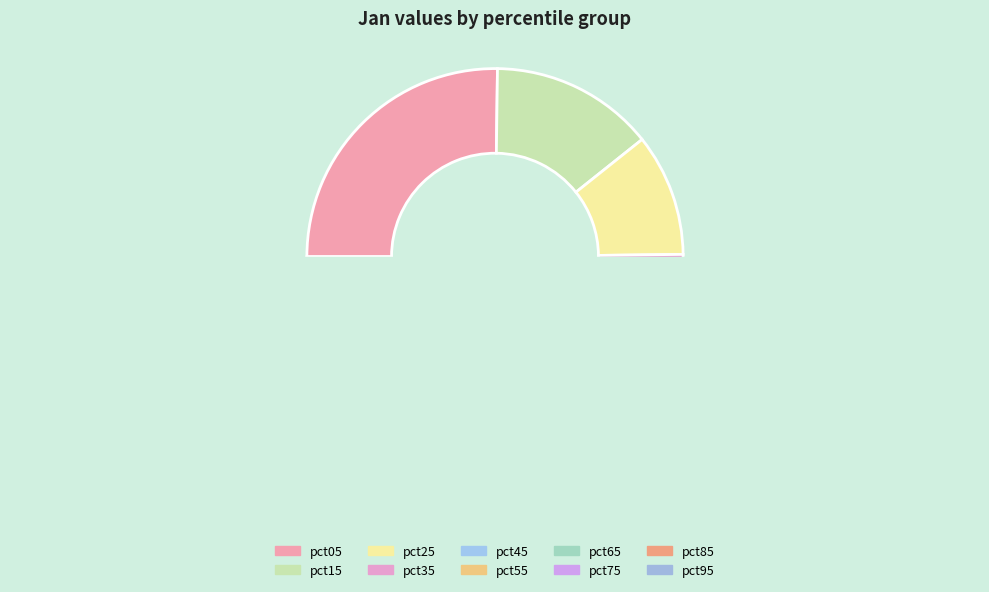

Combined, do pct95 and pct15 account for over 50%?

No